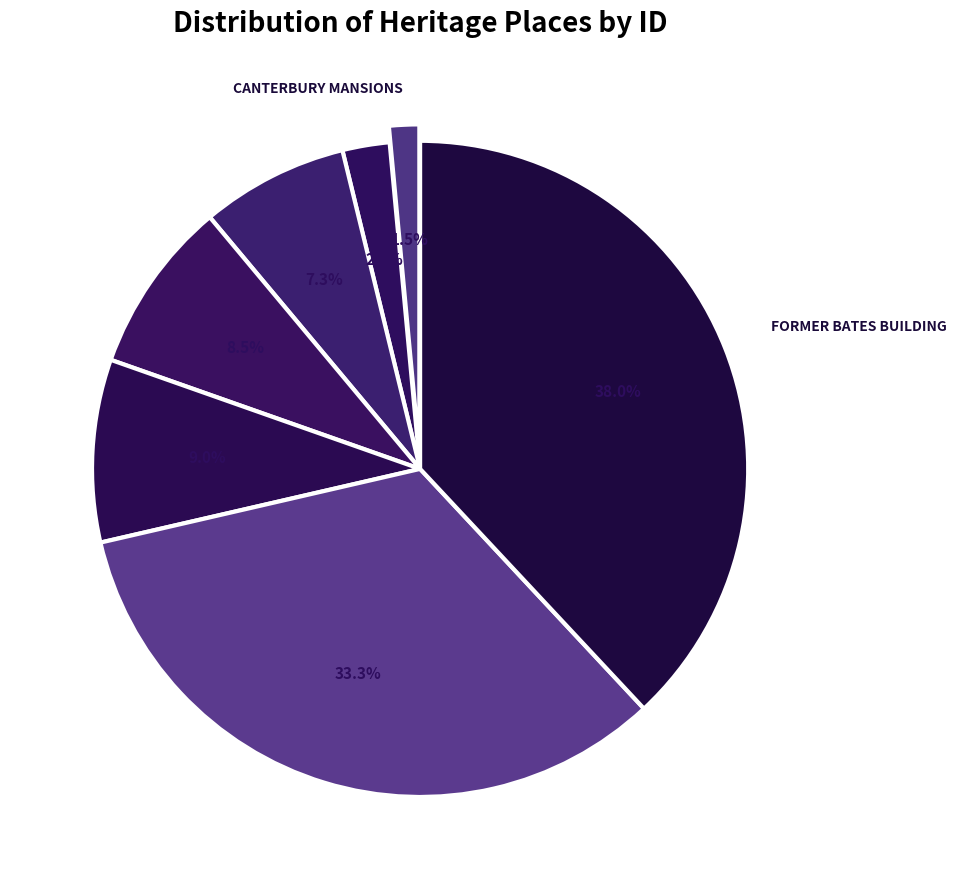

Count the number of slices in the pie.

7